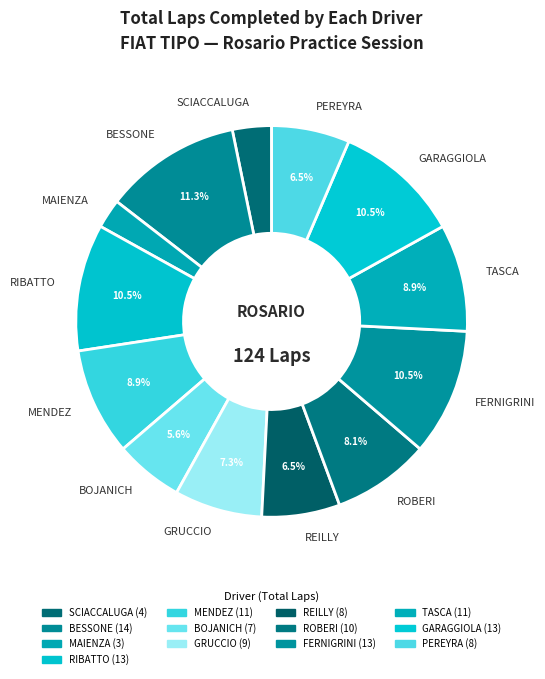

Which slice is the largest?

BESSONE